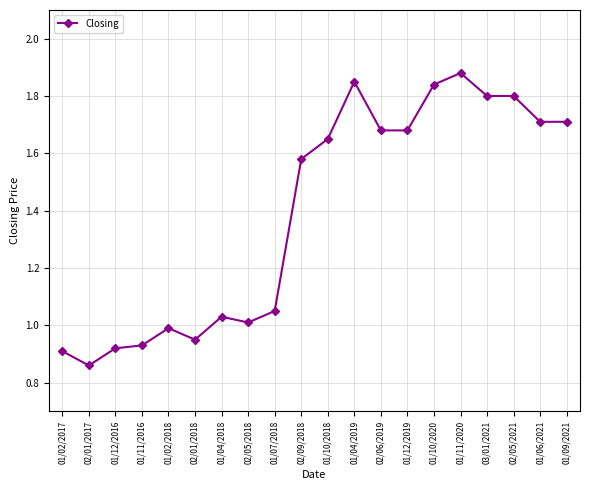

How many data points does each series have?

20